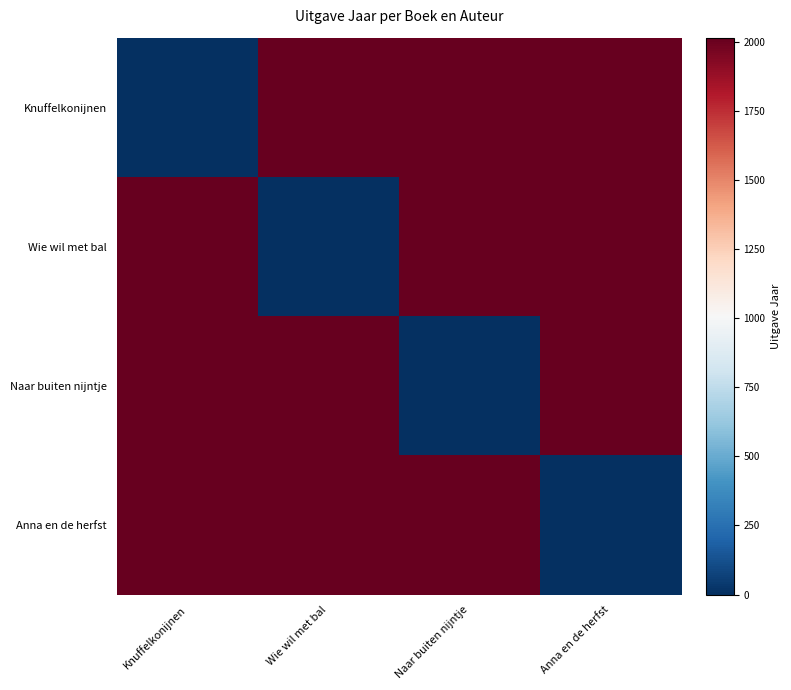

Reading left to right, list all the values displayed in this chart.

Knuffelkonijnen: Knuffelkonijnen=0	Wie wil met bal=2014	Naar buiten nijntje=2014	Anna en de herfst=2014
Wie wil met bal: Knuffelkonijnen=2014	Wie wil met bal=0	Naar buiten nijntje=2014	Anna en de herfst=2014
Naar buiten nijntje: Knuffelkonijnen=2014	Wie wil met bal=2014	Naar buiten nijntje=0	Anna en de herfst=2014
Anna en de herfst: Knuffelkonijnen=2014	Wie wil met bal=2014	Naar buiten nijntje=2014	Anna en de herfst=0